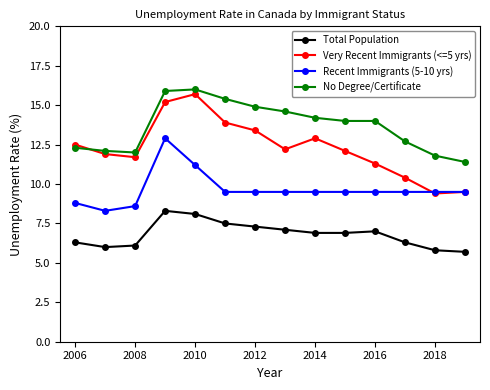

How many lines are shown in the chart?

4